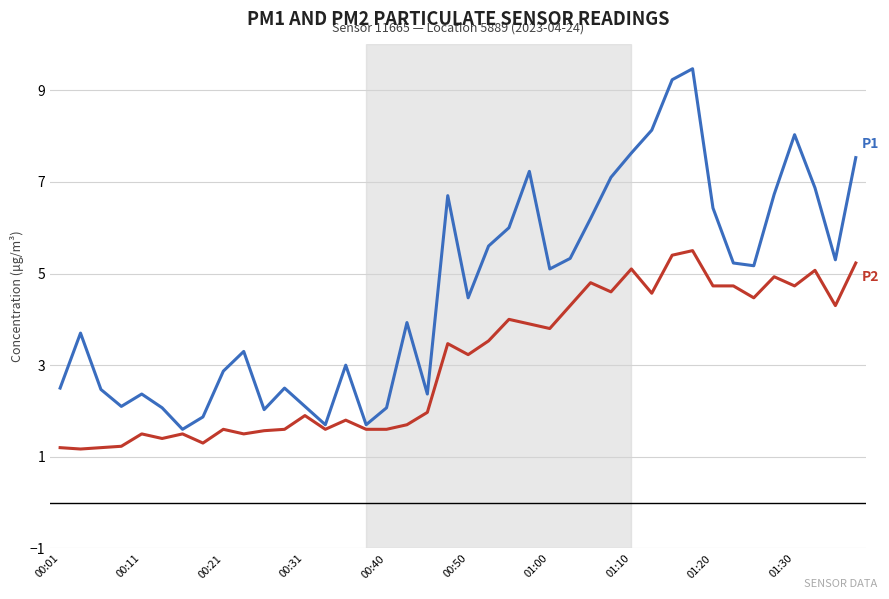

Does the chart display data point markers on the line(s)?

No